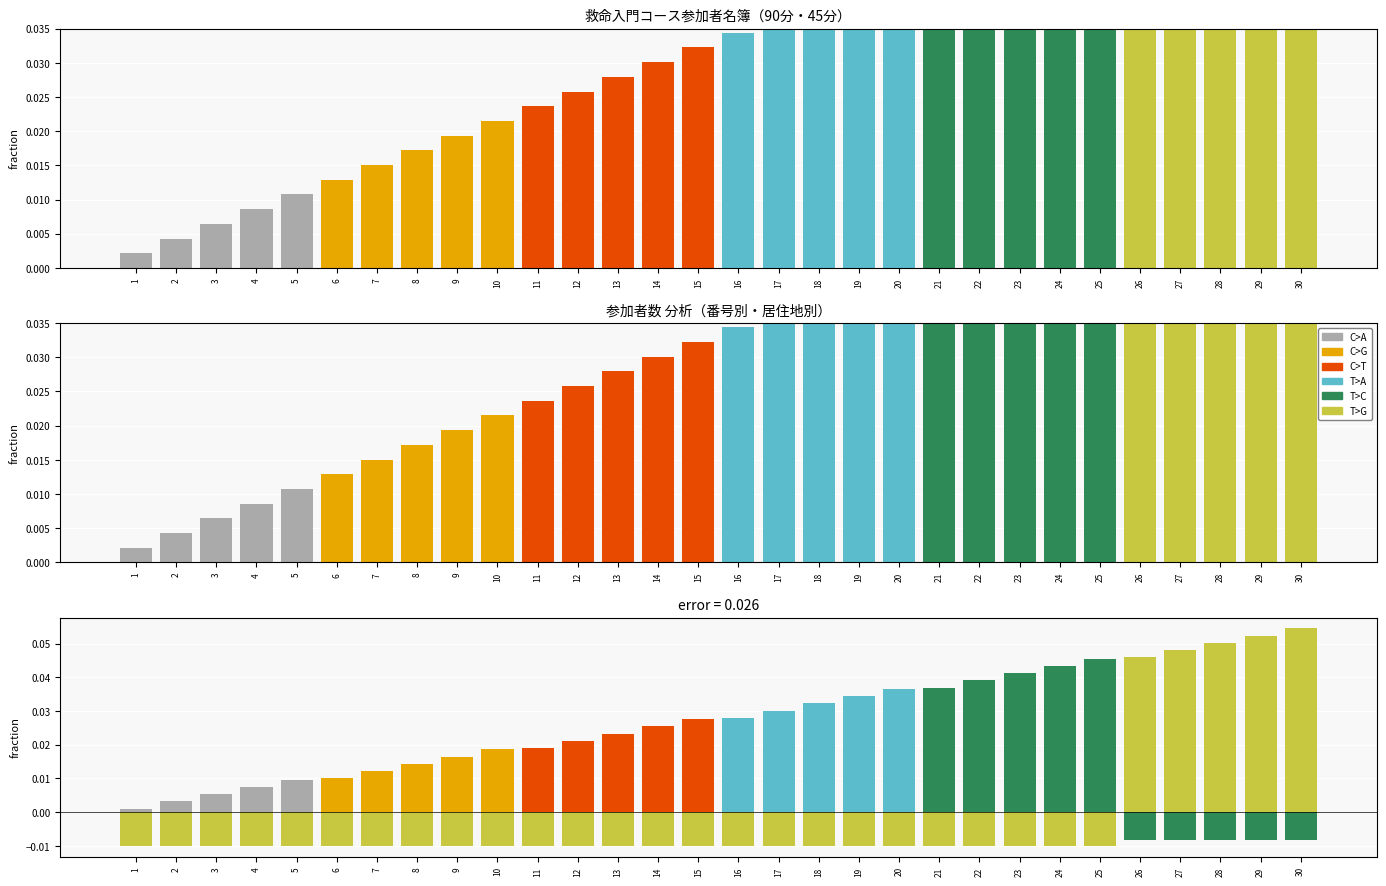

Which label corresponds to the smallest value in the chart?

1